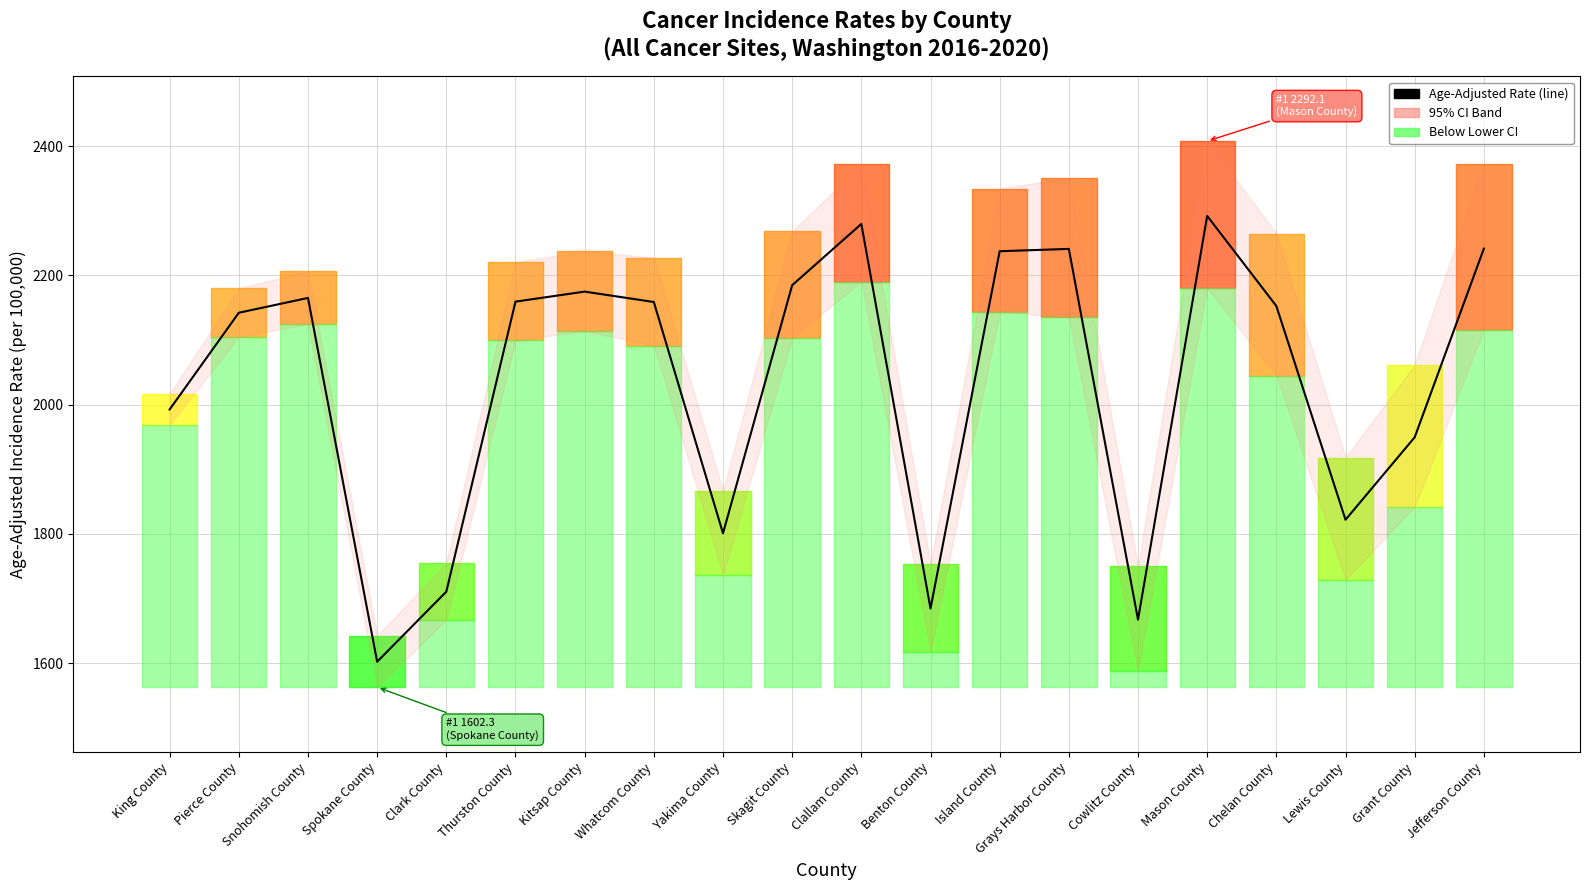

Reading left to right, extract all data points from this chart.

1992.6	2142.3	2165.2	1602.3	1710.7	2159.5	2175.0	2158.9	1801.0	2184.9	2279.7	1684.7	2237.5	2241.1	1667.4	2292.1	2152.7	1822.0	1949.6	2241.5